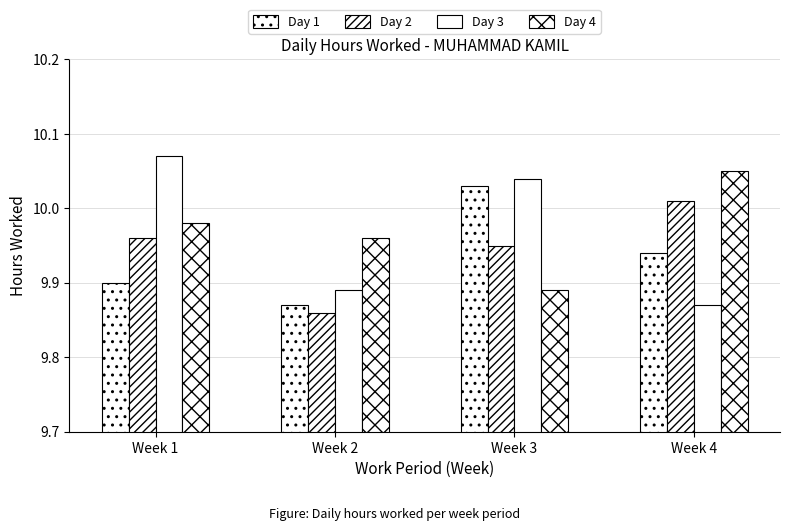

True or false: Day 2 has a value of 16.4 at Week 1.

False